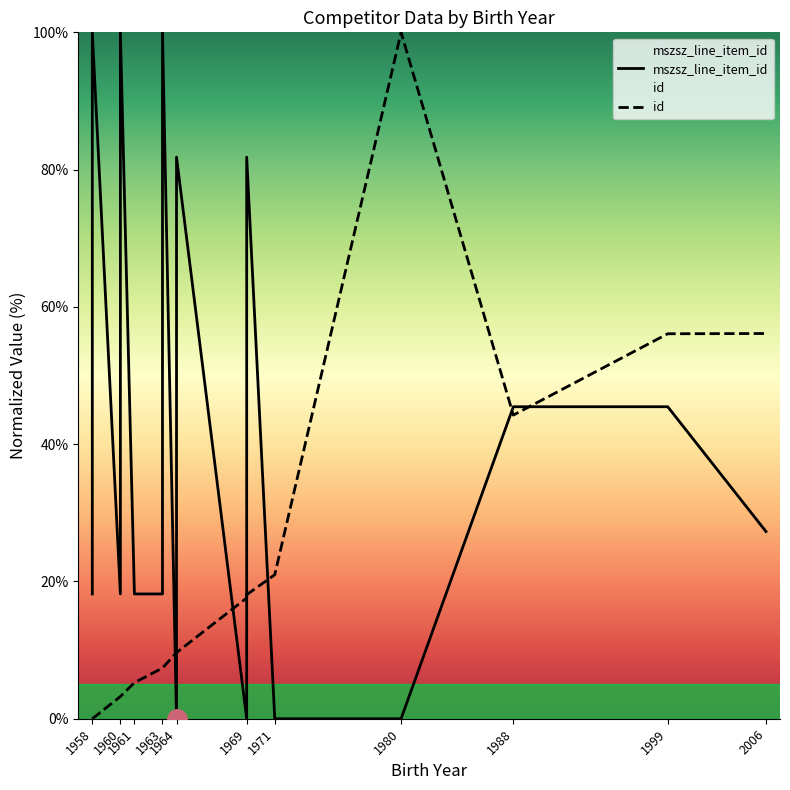

Does the chart display data point markers on the line(s)?

No